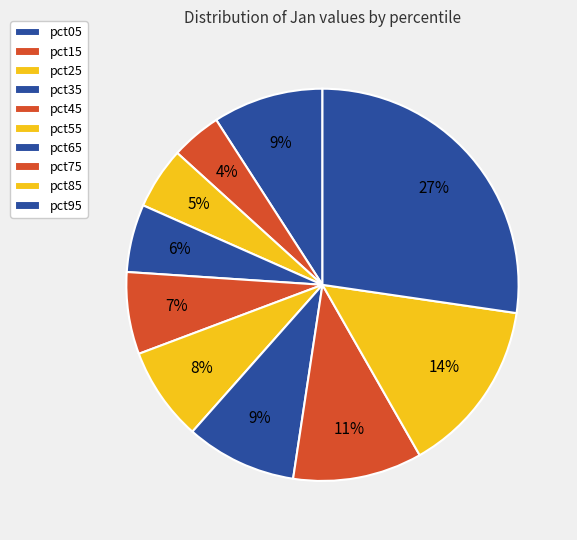

How many segments does this pie chart have?

10